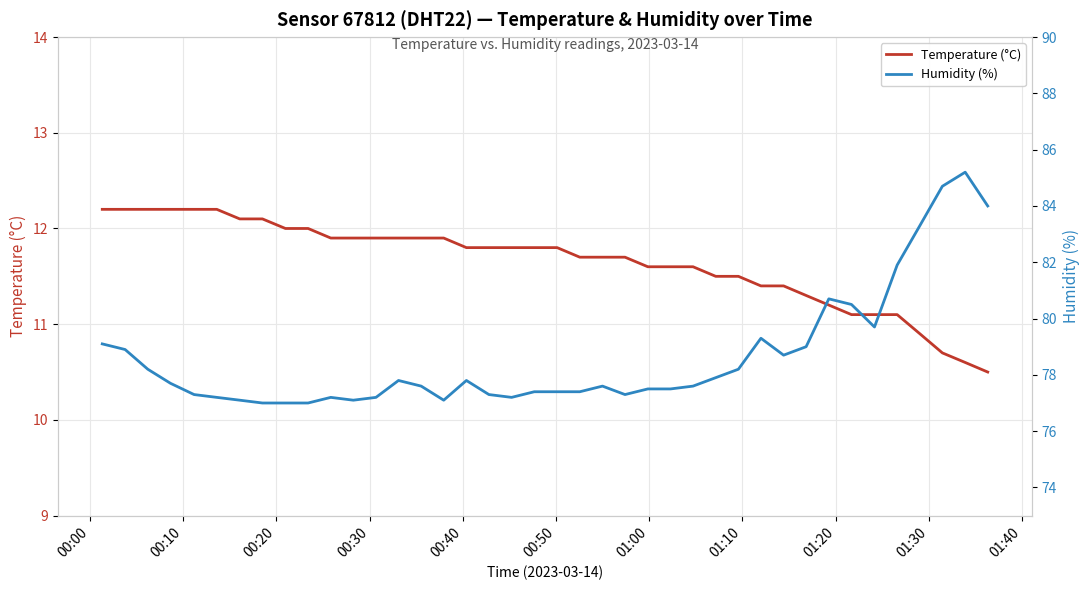

What is the minimum value for Temperature (°C)?

10.5